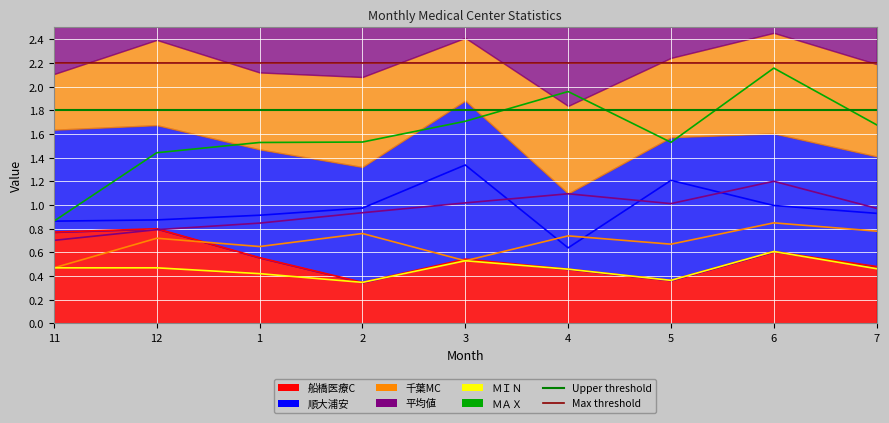

Where is Max threshold nearest to the value 2?

11